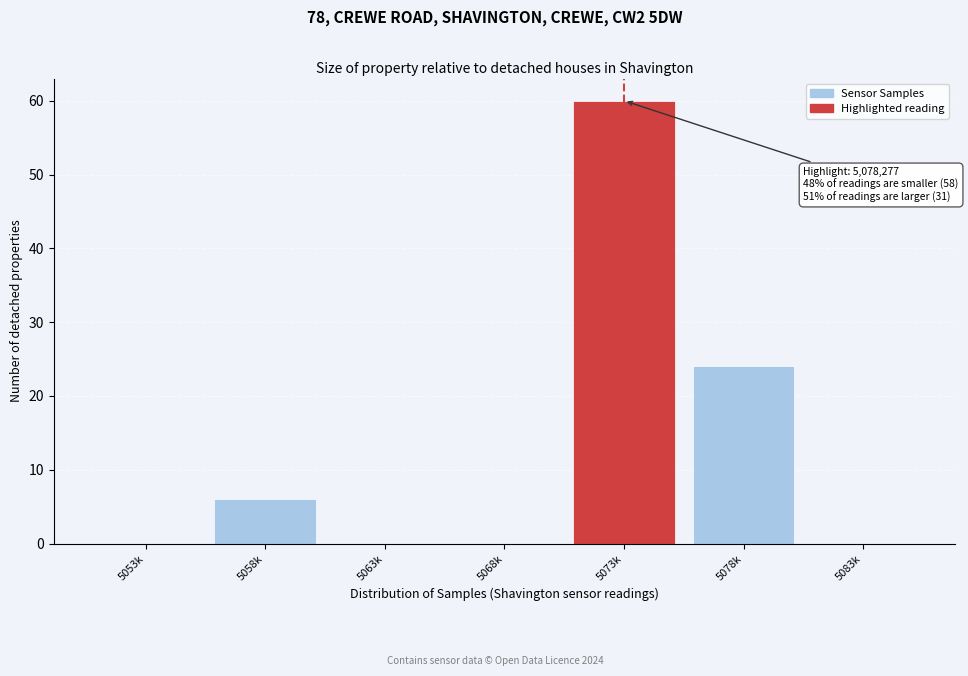

Reading left to right, transcribe all the data shown in this chart.

5053k=0	5058k=6	5063k=0	5068k=0	5073k=60	5078k=24	5083k=0